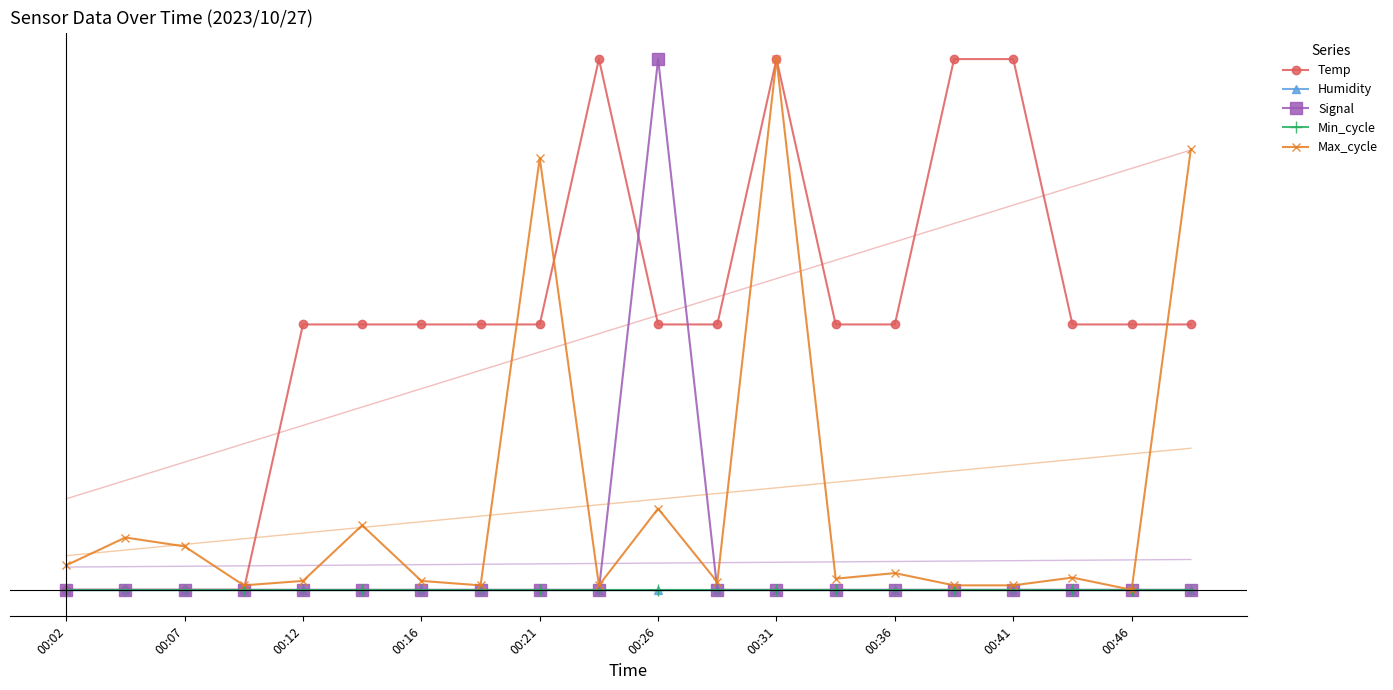

What is the label of the 10th point from the left?

00:46